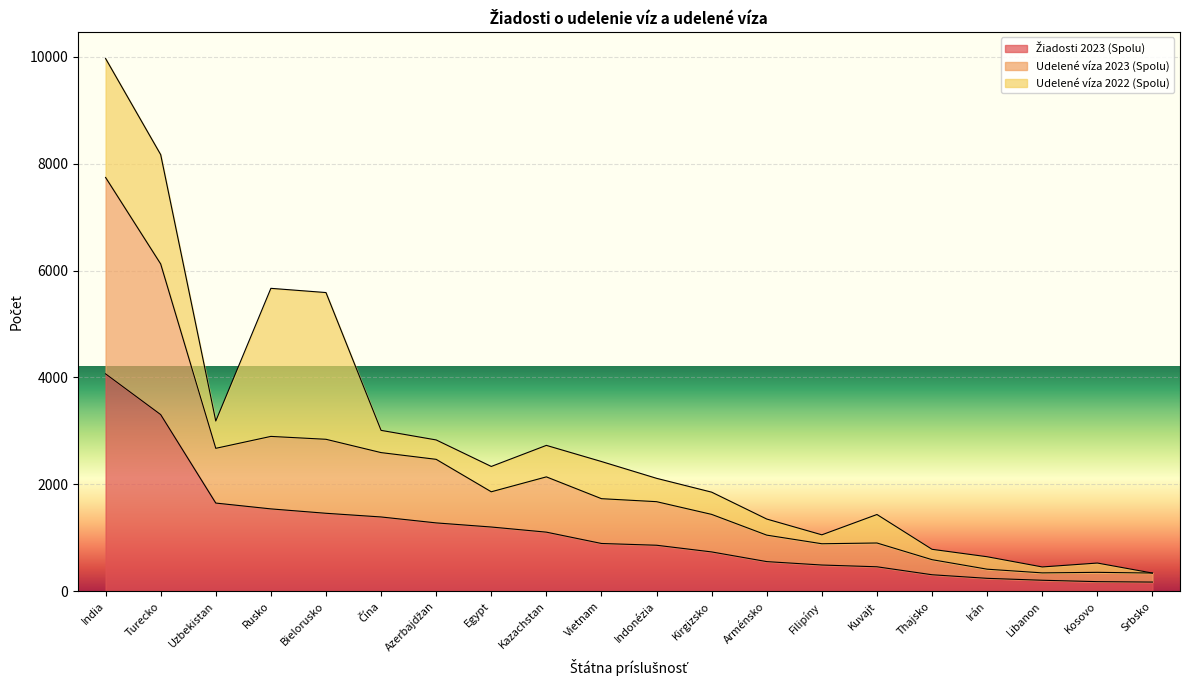

The value of Žiadosti 2023 (Spolu) at Libanon is 206. True or false?

True